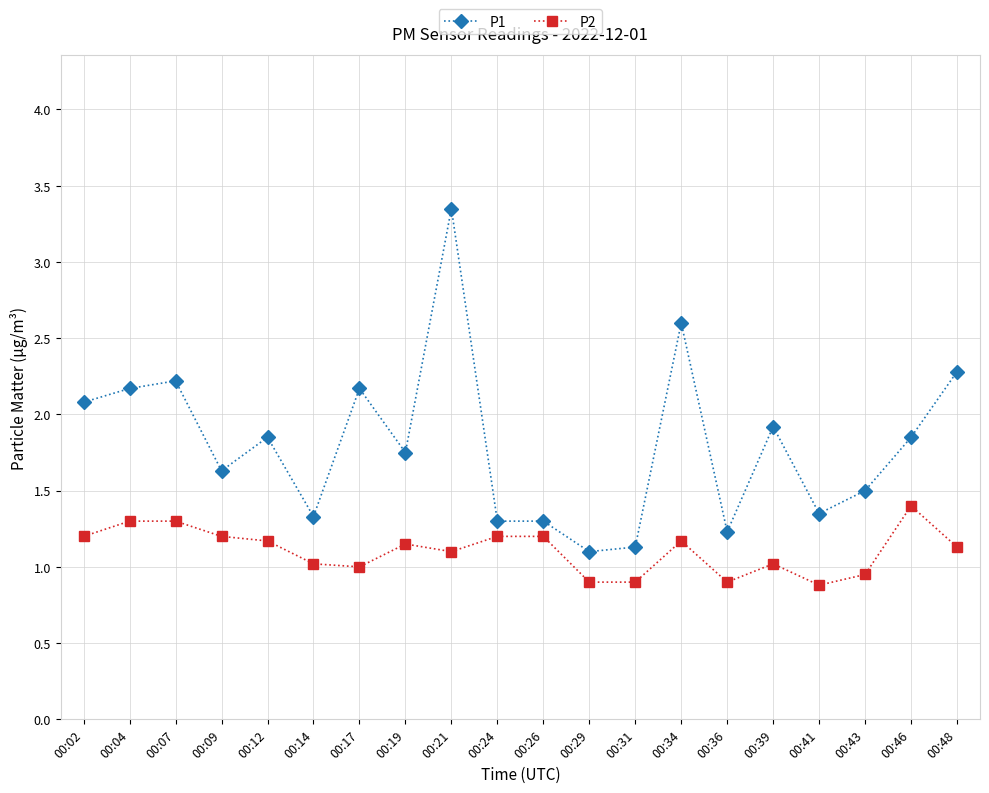

List the series in order of their peak value, highest first.

P1, P2